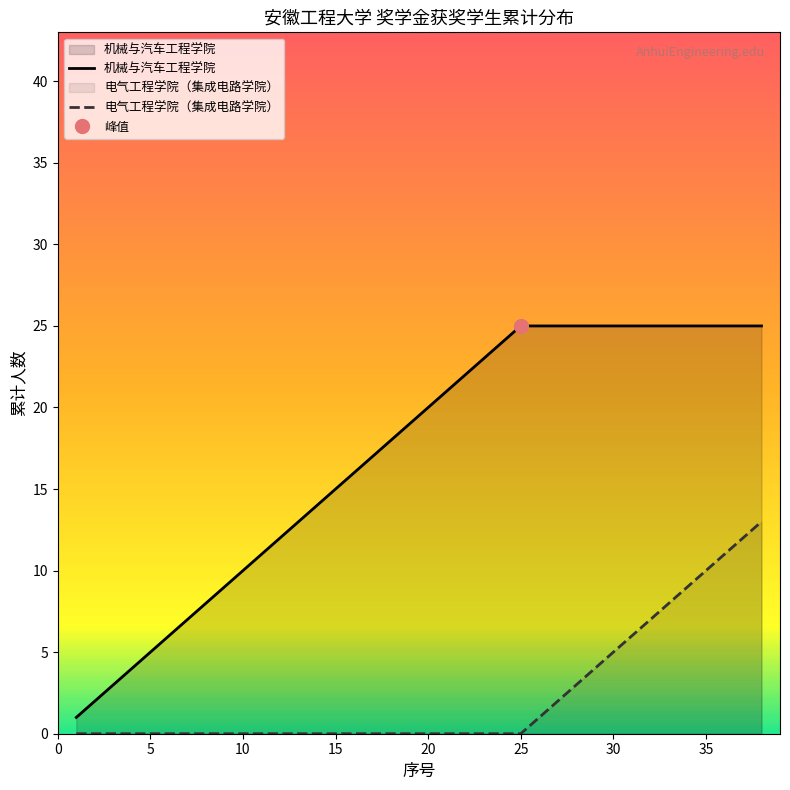

True or false: 电气工程学院（集成电路学院） and 机械与汽车工程学院 intersect in this chart.

False